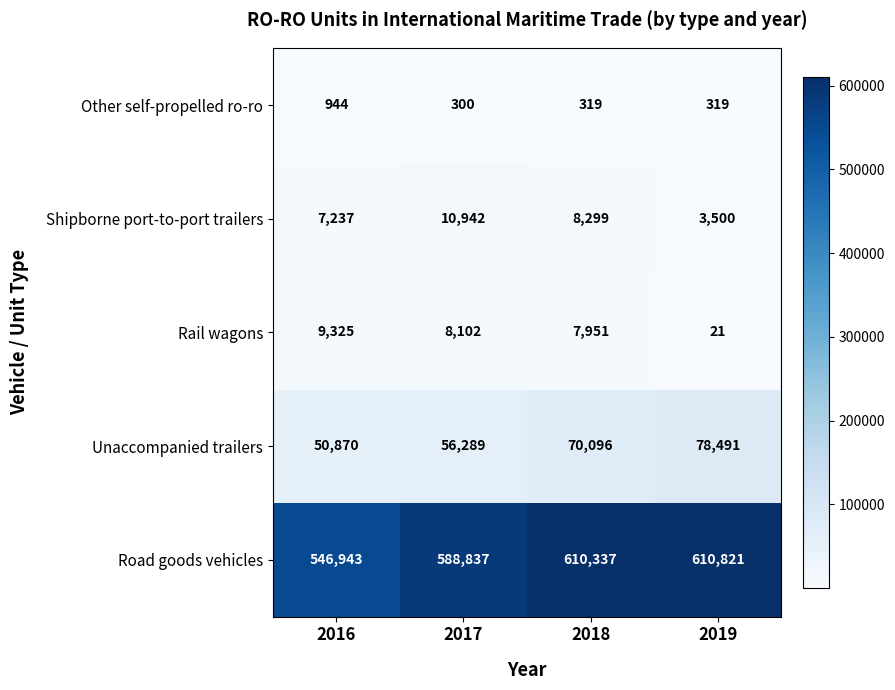

The value of Rail wagons at 2017 is 8102. True or false?

True